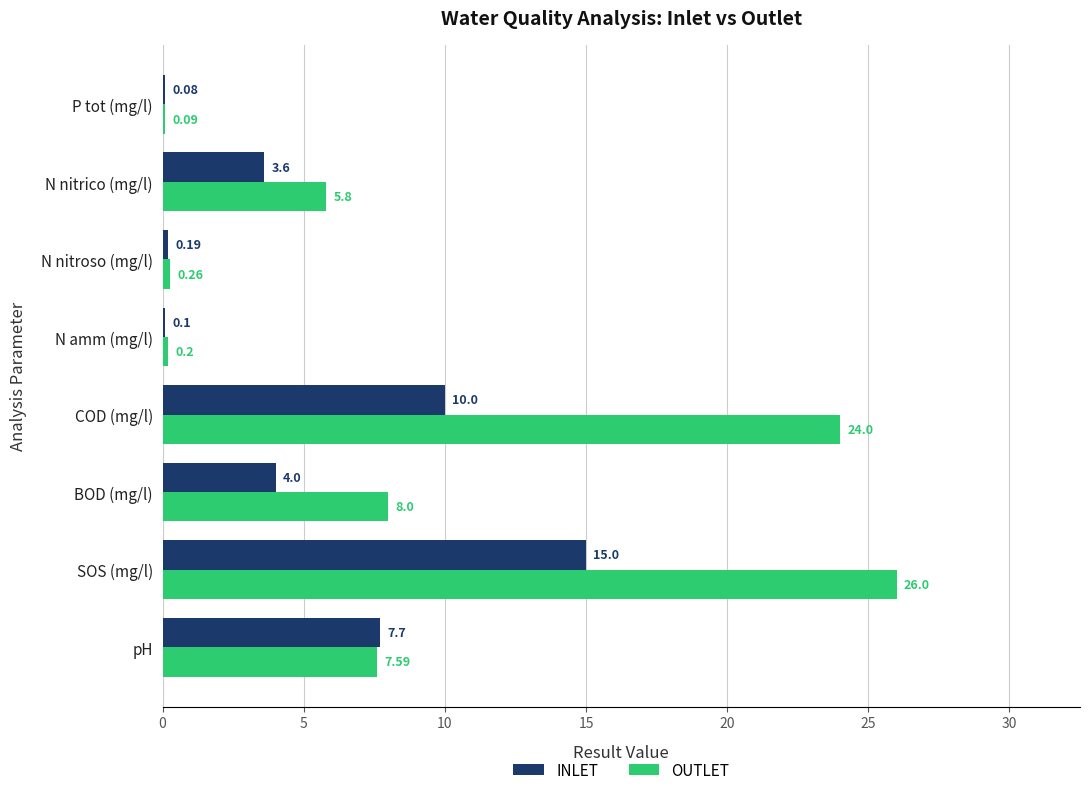

Which series has the largest total across all categories?

OUTLET